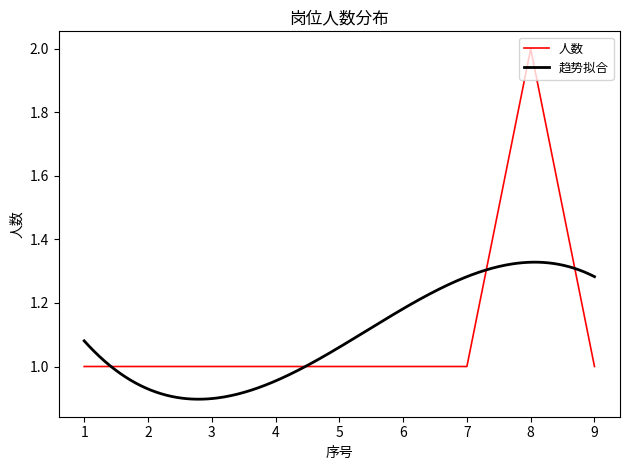

True or false: the data shows 2 at 5.

False